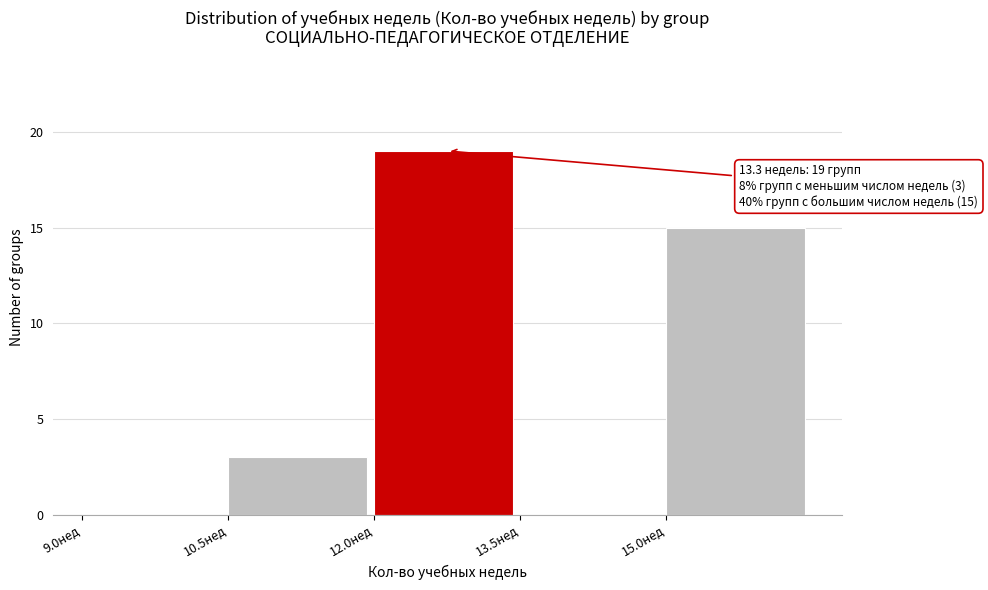

Which range on the x-axis has the tallest bar?

12.0 to 13.5